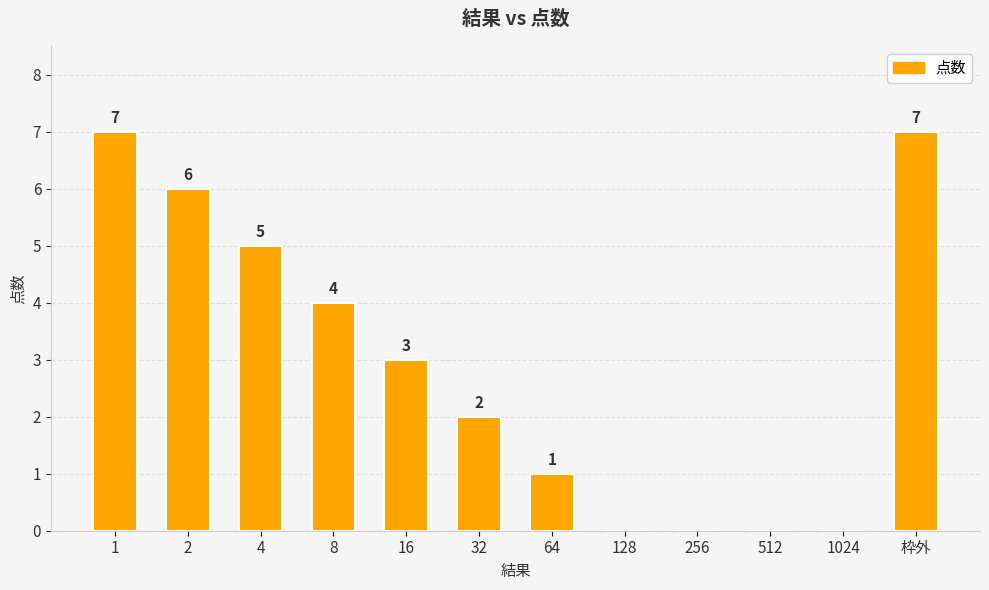

The chart shows a value of 5 at 枠外. True or false?

False